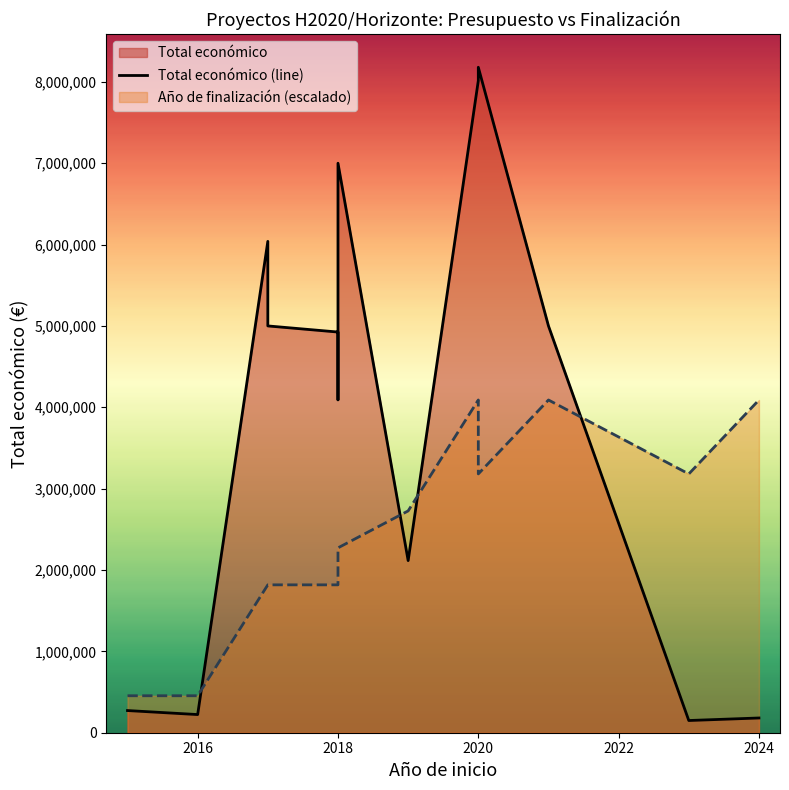

How many lines are shown in the chart?

2